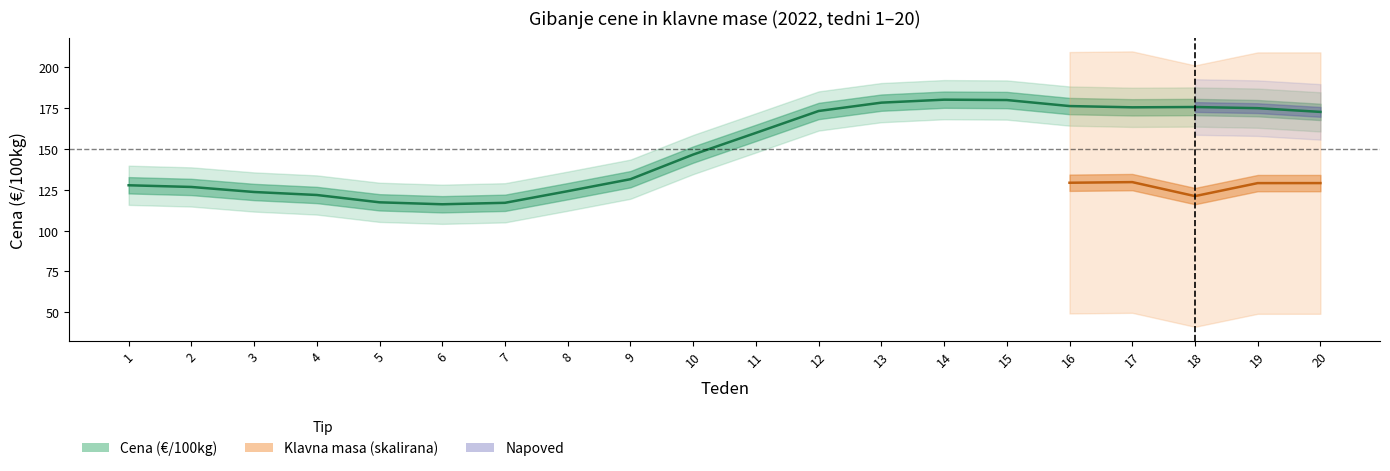

Between 16 and 2, which is larger?

16